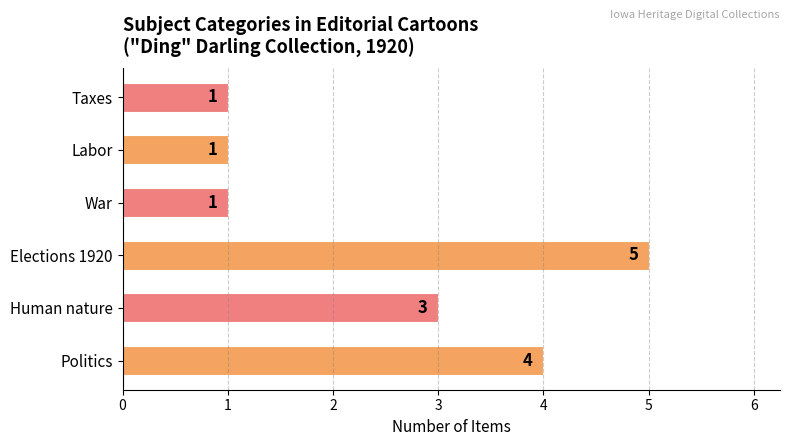

What is the maximum value shown in the chart?

5